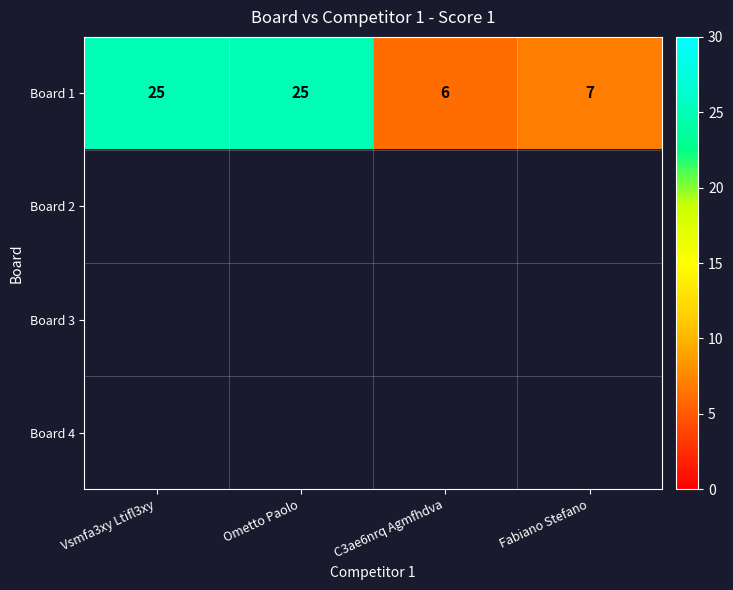

Which category has the lowest value in the Board 1 series?

C3ae6nrq Agmfhdva